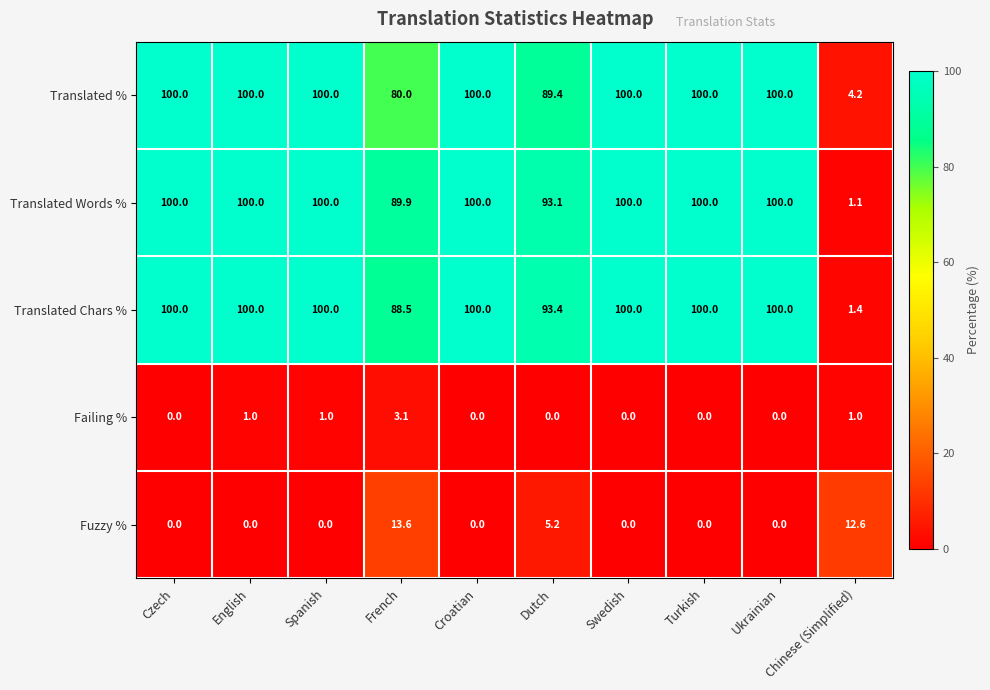

Which series changed the most between English and Dutch?

Translated %